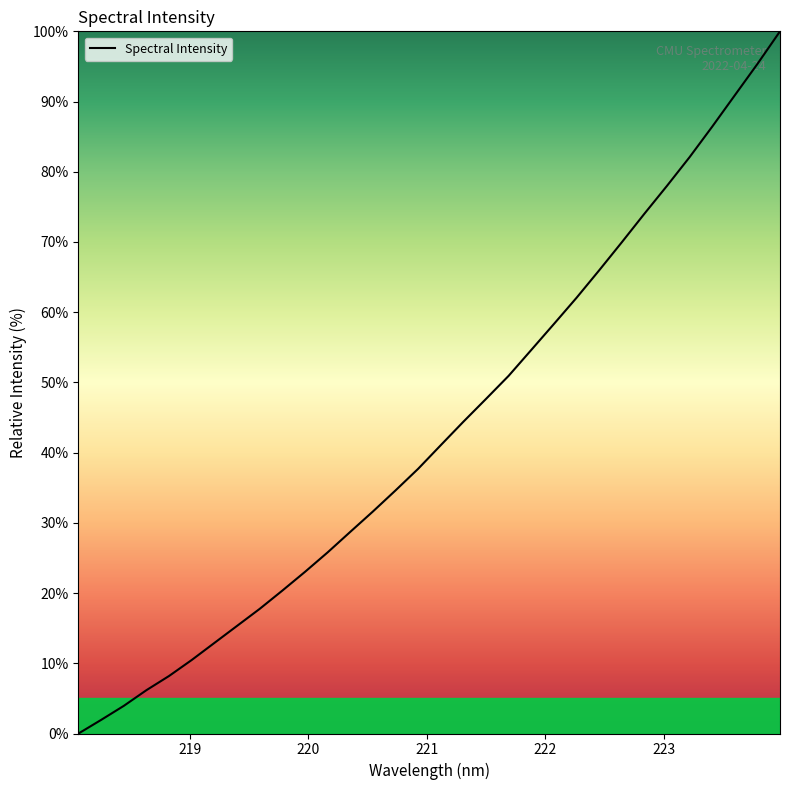

What is the difference between the maximum and minimum values?

100.0